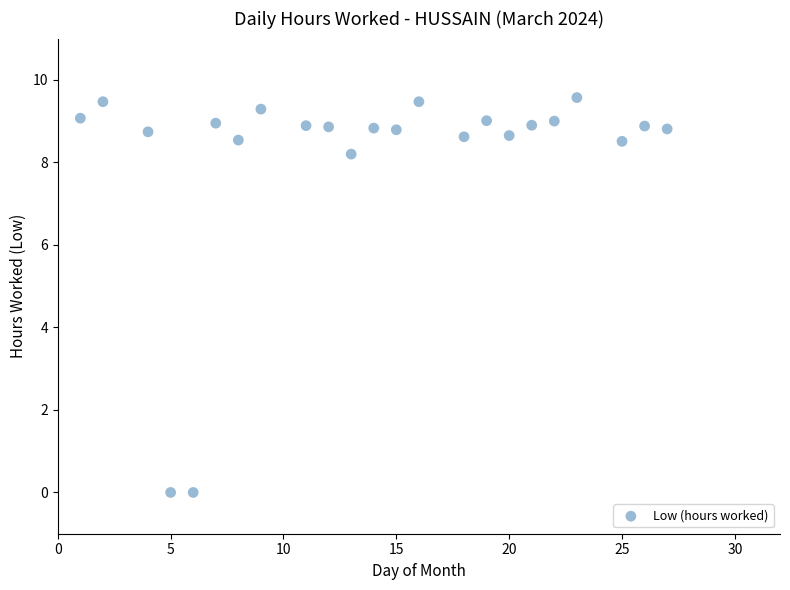

What is the range of X values (max minus min)?

26.0